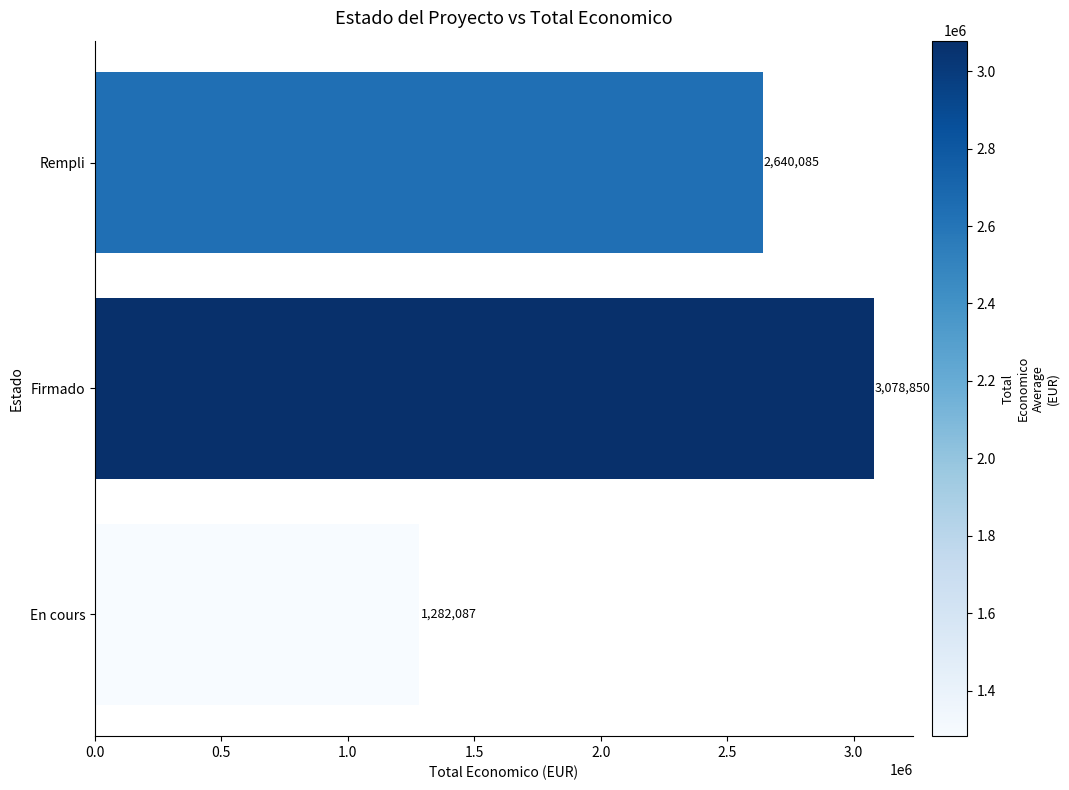

List the labels in order of value, smallest first.

En cours, Rempli, Firmado